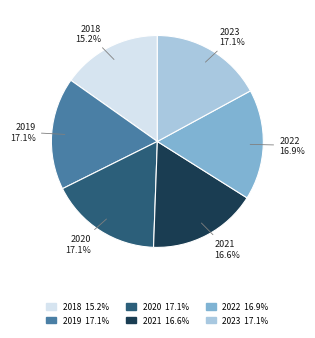

The 2018 slice represents 10% of the pie. True or false?

False